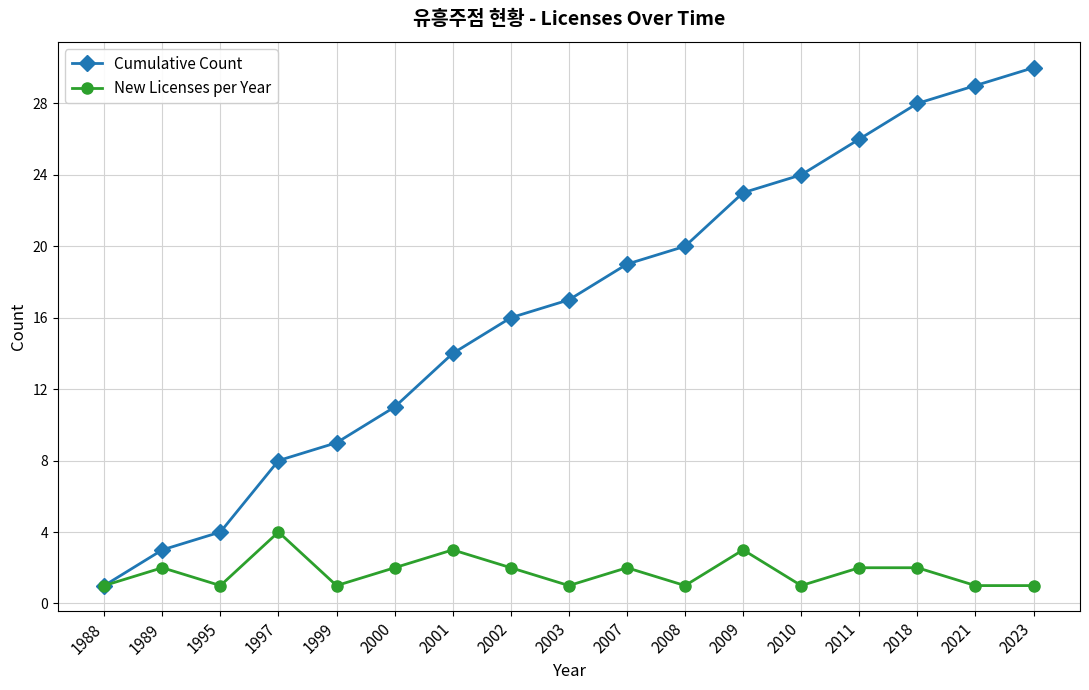

How many data points does each series have?

17